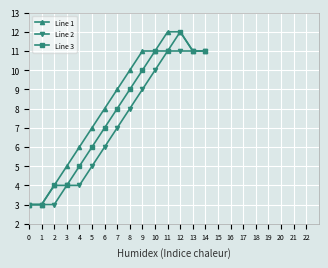

How many data points does each series have?

15